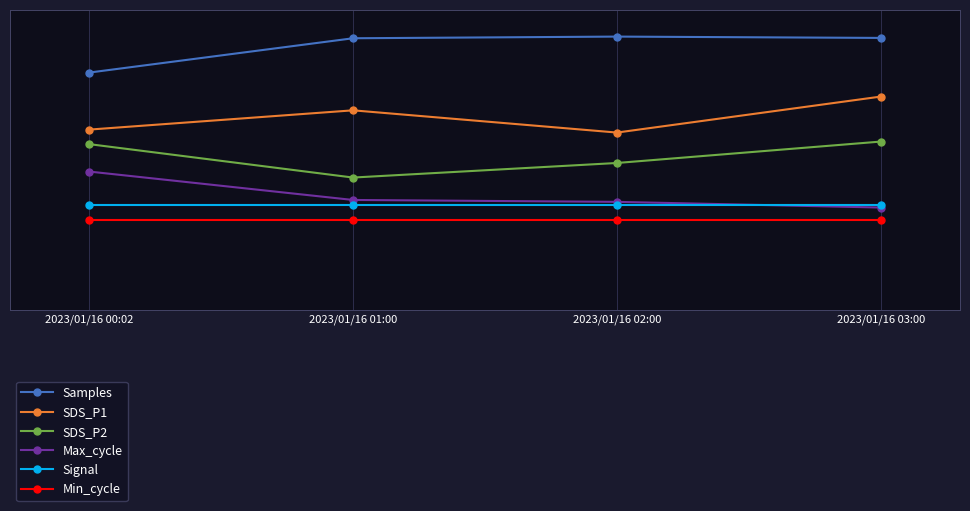

Reading left to right, extract all data points from this chart.

Samples: 2023/01/16 00:02=79.0	2023/01/16 01:00=90.4	2023/01/16 02:00=91.0	2023/01/16 03:00=90.6
SDS_P1: 2023/01/16 00:02=60.0	2023/01/16 01:00=66.4	2023/01/16 02:00=59.0	2023/01/16 03:00=71.0
SDS_P2: 2023/01/16 00:02=55.1	2023/01/16 01:00=44.0	2023/01/16 02:00=48.9	2023/01/16 03:00=56.0
Max_cycle: 2023/01/16 00:02=46.0	2023/01/16 01:00=36.5	2023/01/16 02:00=35.9	2023/01/16 03:00=34.0
Signal: 2023/01/16 00:02=35.0	2023/01/16 01:00=35.0	2023/01/16 02:00=35.0	2023/01/16 03:00=35.0
Min_cycle: 2023/01/16 00:02=30.0	2023/01/16 01:00=30.0	2023/01/16 02:00=30.0	2023/01/16 03:00=30.0